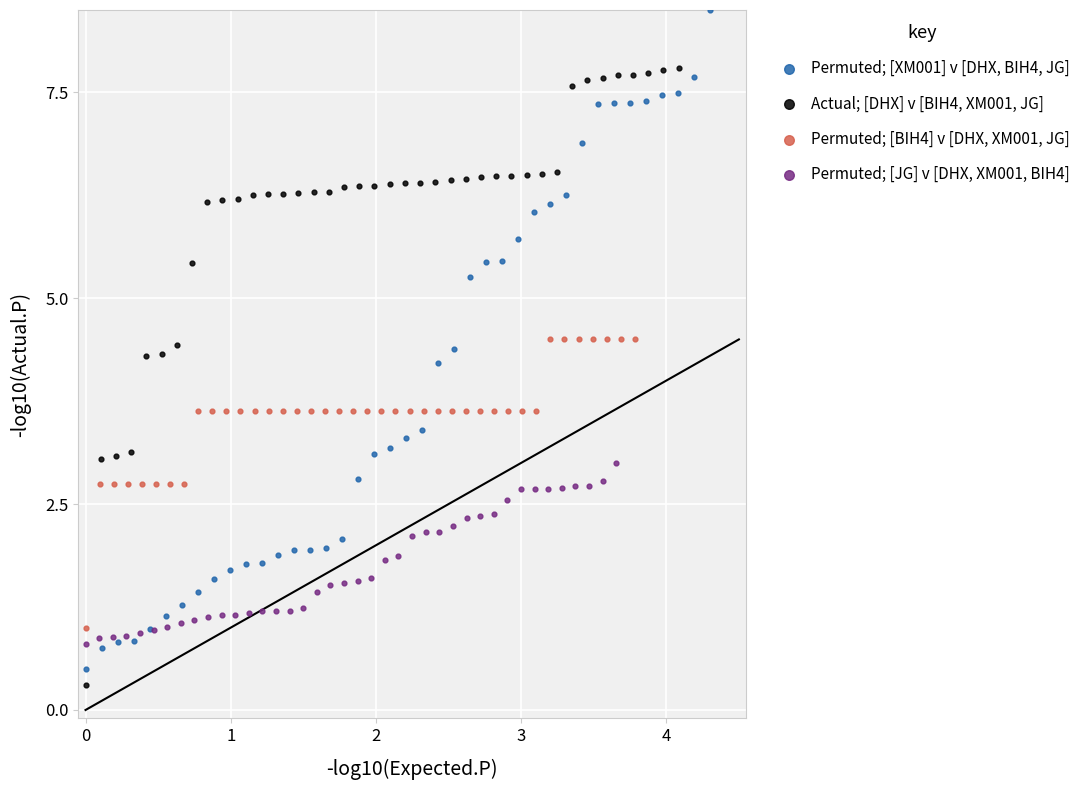

Which series reaches the maximum Y coordinate?

Permuted; [XM001] v [DHX, BIH4, JG]